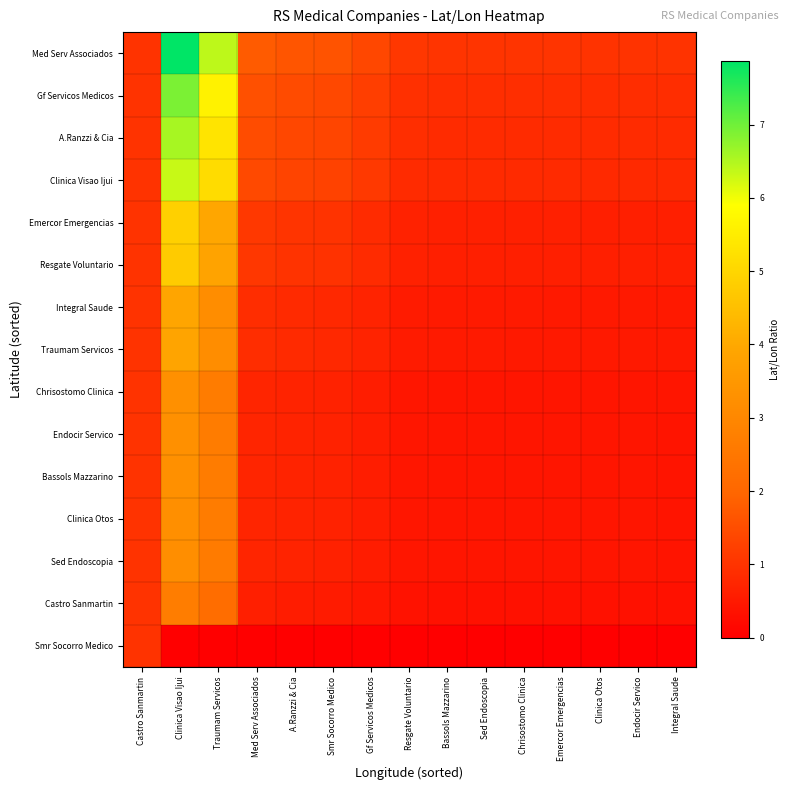

What is the total value across all series at Clinica Otos?

8.2